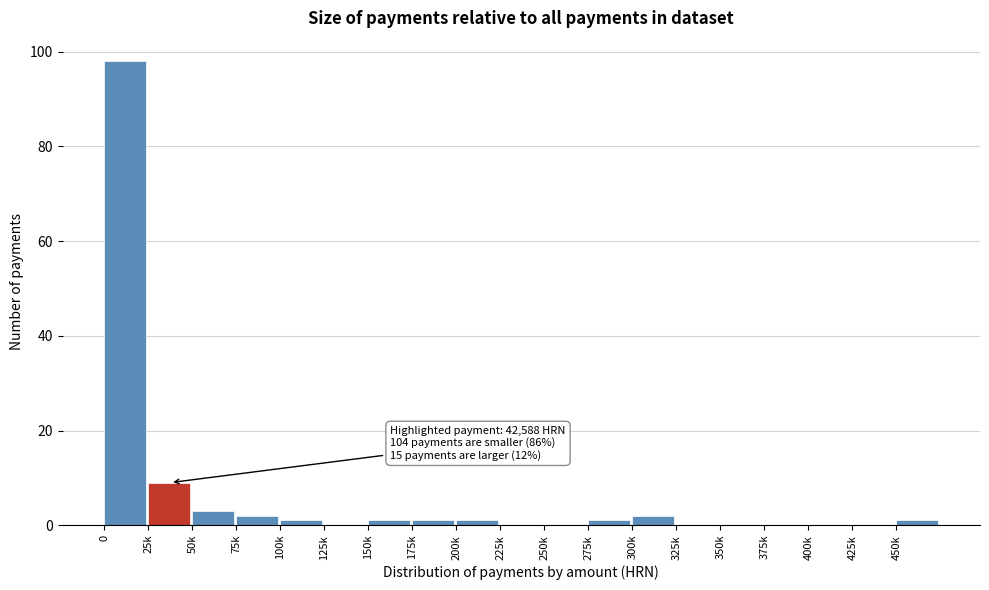

Reading left to right, what are all the values shown in this chart?

0=98	25k=9	50k=3	75k=2	100k=1	125k=0	150k=1	175k=1	200k=1	225k=0	250k=0	275k=1	300k=2	325k=0	350k=0	375k=0	400k=0	425k=0	450k=1